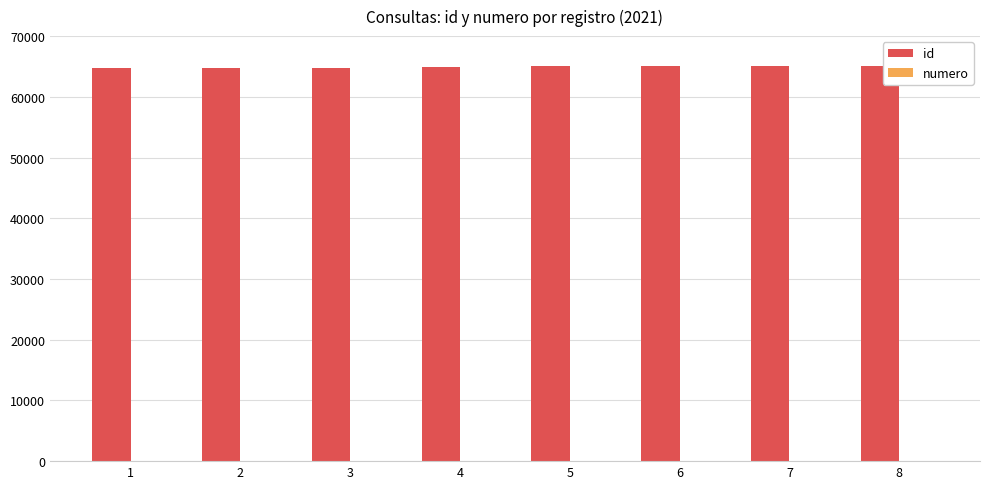

Count the number of categories in the chart.

8